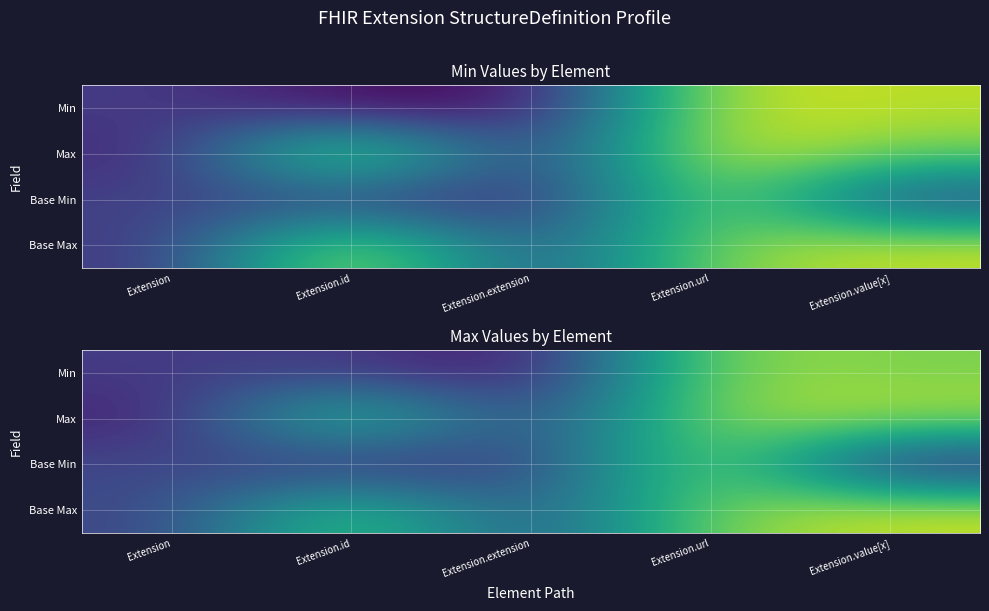

Read the Min value at Extension.value[x].

1.0